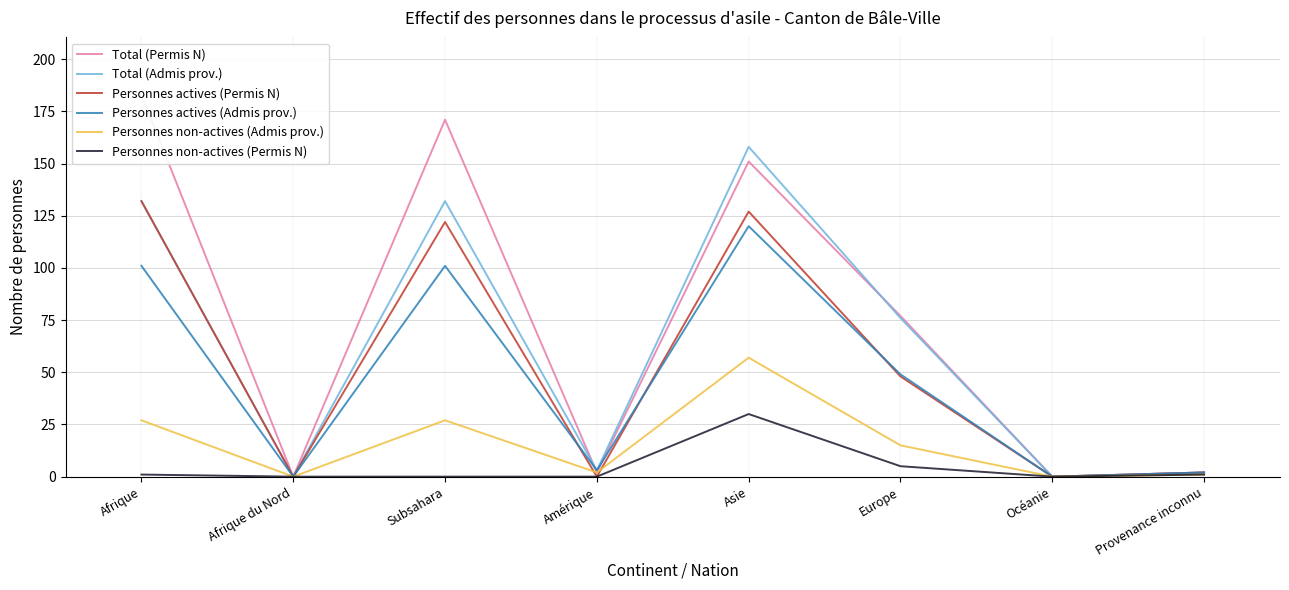

What is the maximum value shown in the chart?

183